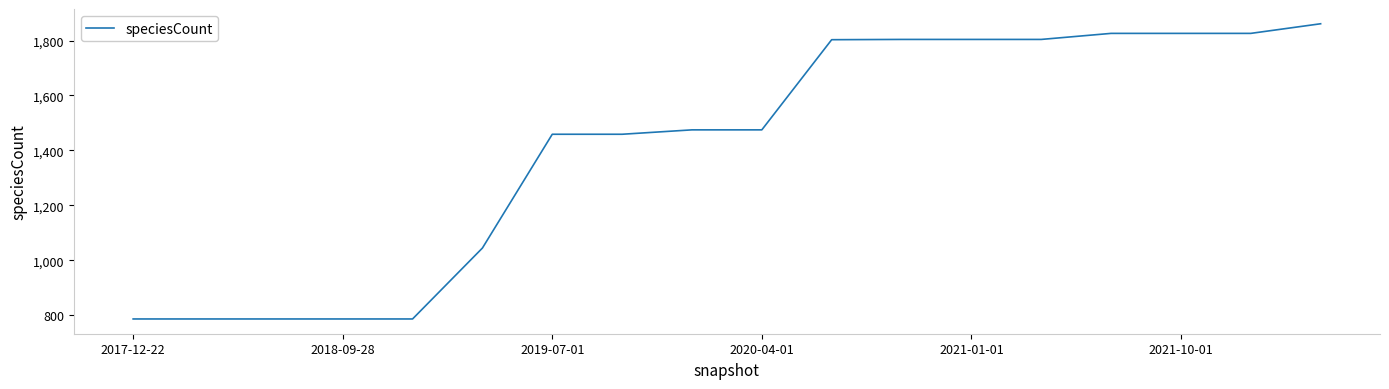

What is the average value?

1411